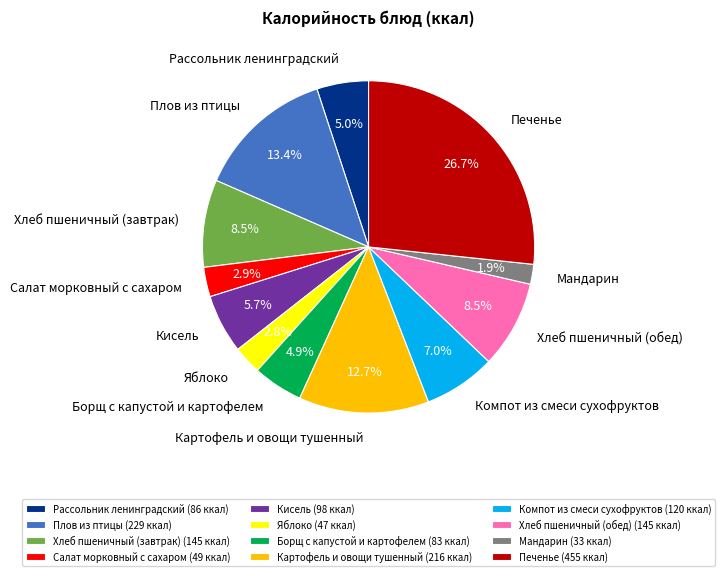

How many slices are in this pie chart?

12